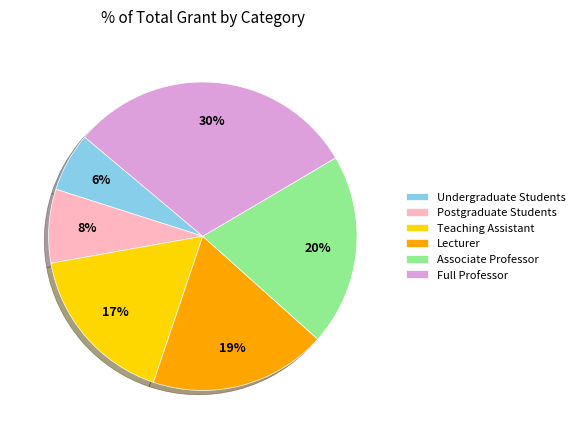

Is it true that Associate Professor is 14% of the pie?

False